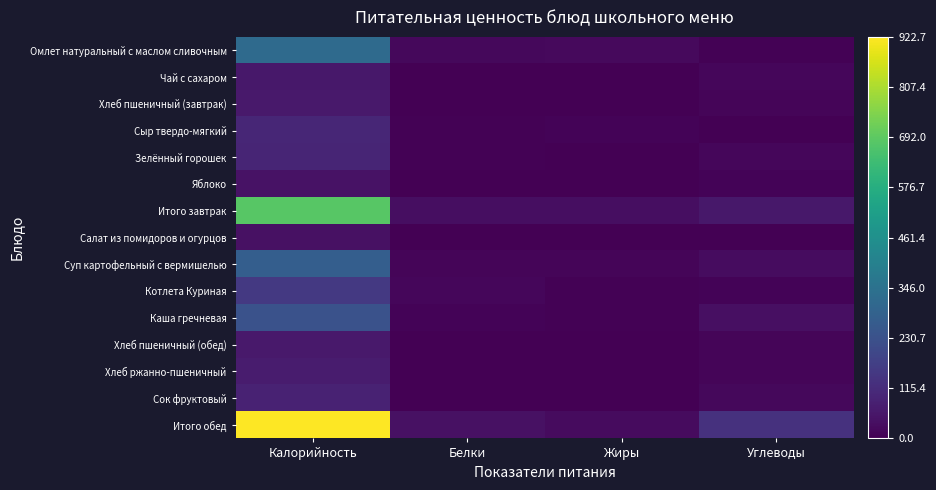

Reading right to left, extract all data points from this chart.

Омлет натуральный с маслом сливочным: Углеводы=6.3	Жиры=23.7	Белки=20.4	Калорийность=320.3
Чай с сахаром: Углеводы=15.0	Жиры=0.1	Белки=0.2	Калорийность=61.3
Хлеб пшеничный (завтрак): Углеводы=13.1	Жиры=0.2	Белки=2.0	Калорийность=62.5
Сыр твердо-мягкий: Углеводы=0.0	Жиры=8.5	Белки=5.8	Калорийность=99.8
Зелённый горошек: Углеводы=16.0	Жиры=0.4	Белки=6.9	Калорийность=94.8
Яблоко: Углеводы=9.8	Жиры=0.4	Белки=0.4	Калорийность=44.4
Итого завтрак: Углеводы=60.0	Жиры=33.0	Белки=35.7	Калорийность=683.1
Салат из помидоров и огурцов: Углеводы=2.7	Жиры=3.3	Белки=0.5	Калорийность=42.7
Суп картофельный с вермишелью: Углеводы=31.5	Жиры=11.1	Белки=12.4	Калорийность=275.6
Котлета Куриная: Углеводы=10.2	Жиры=5.8	Белки=15.2	Калорийность=153.8
Каша гречневая: Углеводы=38.8	Жиры=5.0	Белки=7.9	Калорийность=231.9
Хлеб пшеничный (обед): Углеводы=13.1	Жиры=0.2	Белки=2.0	Калорийность=62.5
Хлеб ржанно-пшеничный: Углеводы=13.7	Жиры=0.5	Белки=2.6	Калорийность=69.6
Сок фруктовый: Углеводы=20.2	Жиры=0.2	Белки=1.0	Калорийность=86.6
Итого обед: Углеводы=130.1	Жиры=26.2	Белки=41.7	Калорийность=922.7